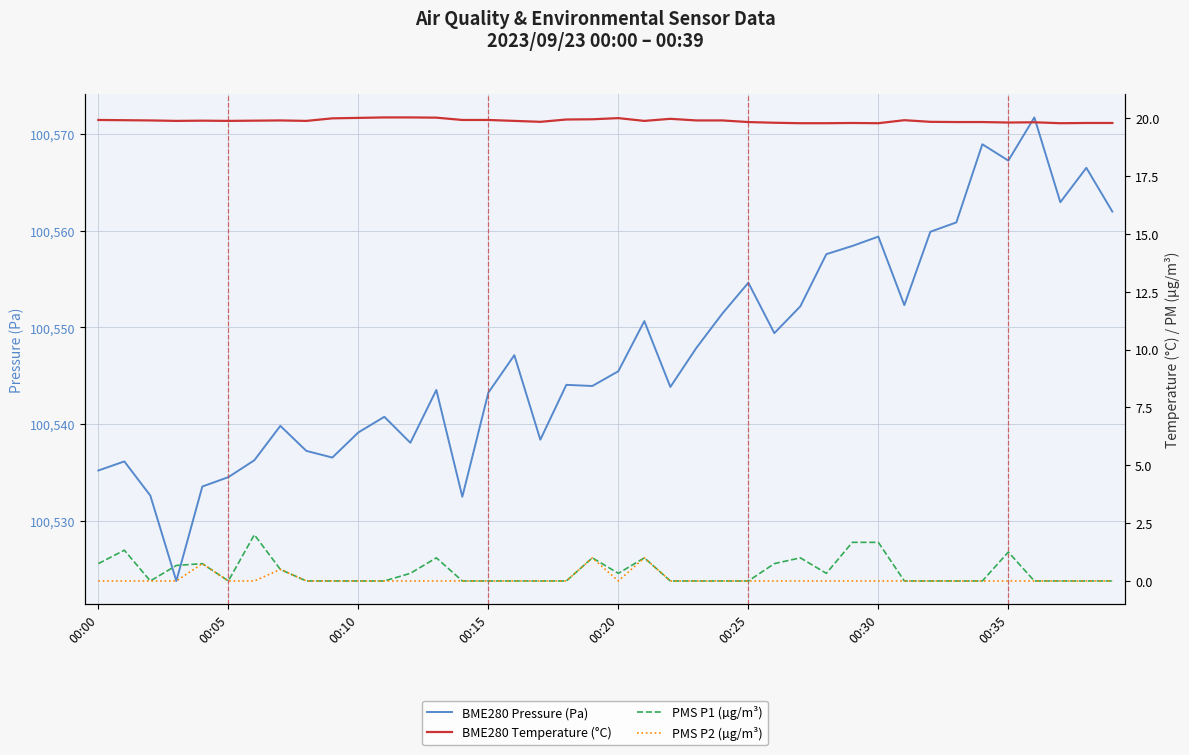

What is the total value across all series at 9?

100556.5